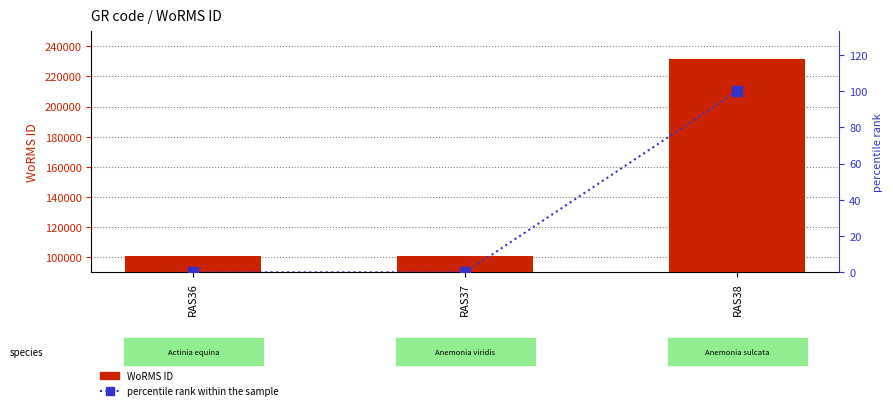

Which series has the largest total across all categories?

WoRMS ID